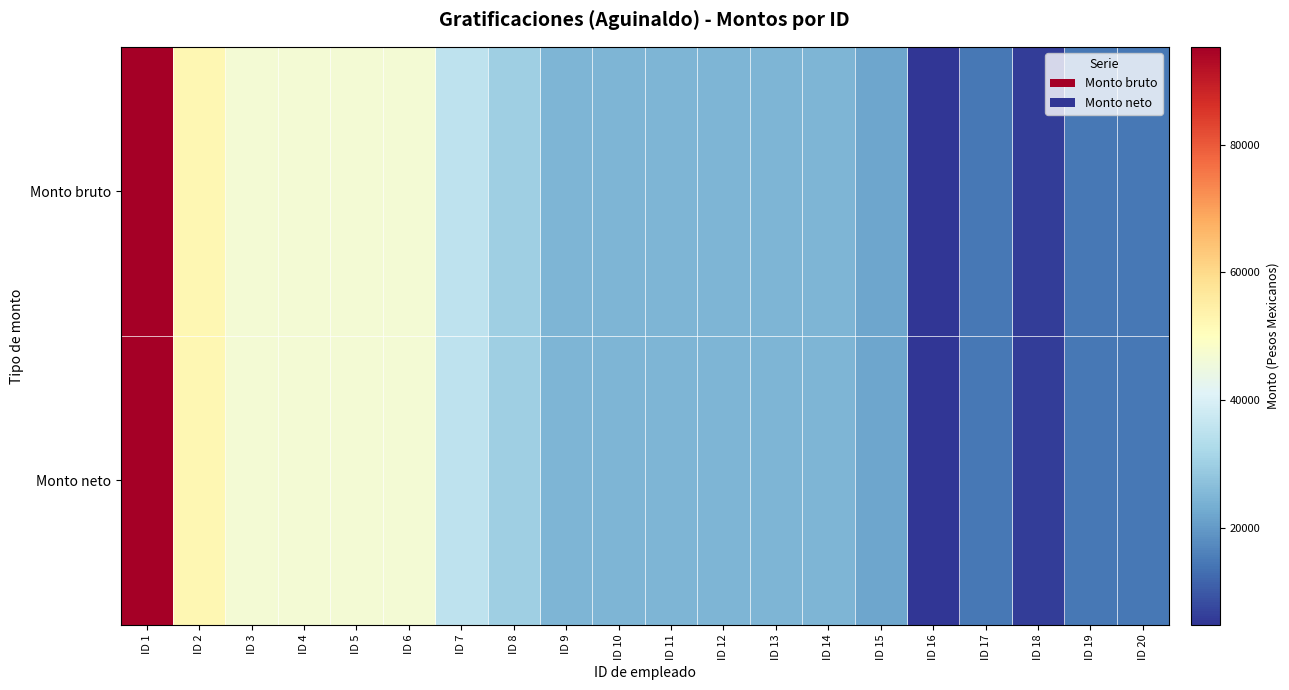

Which series has the largest total across all categories?

Monto bruto